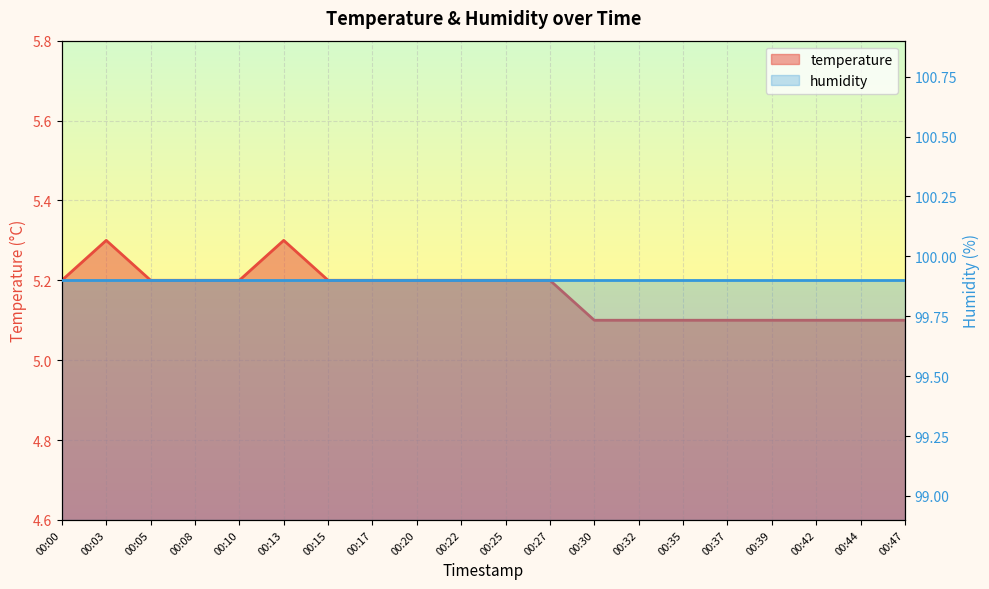

Which category has the lowest value across all series?

00:30